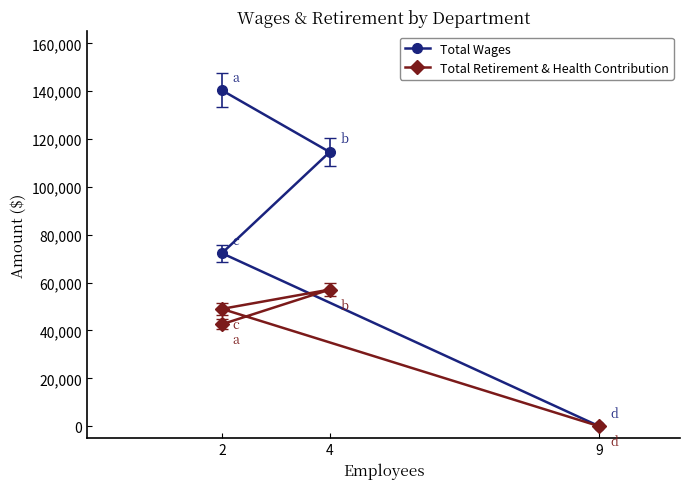

Which category has the highest value across all series?

2